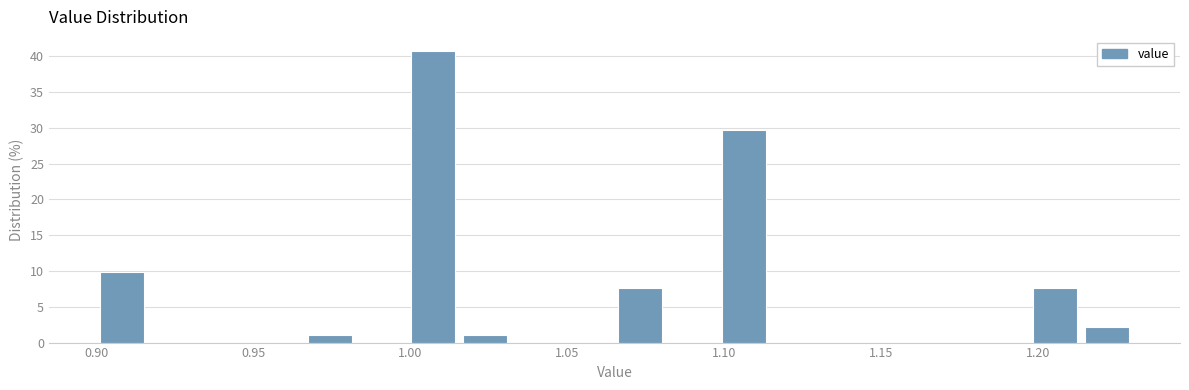

Around what value on the x-axis is the tallest bar? Give the approximate position of its centre, as read against the axis.

1.005